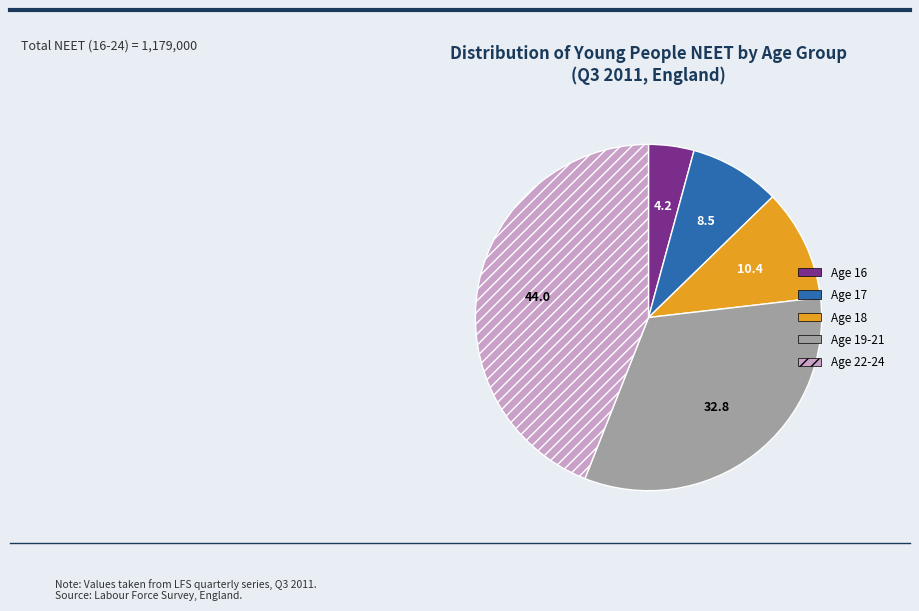

Is there any slice that represents more than half of the pie?

No